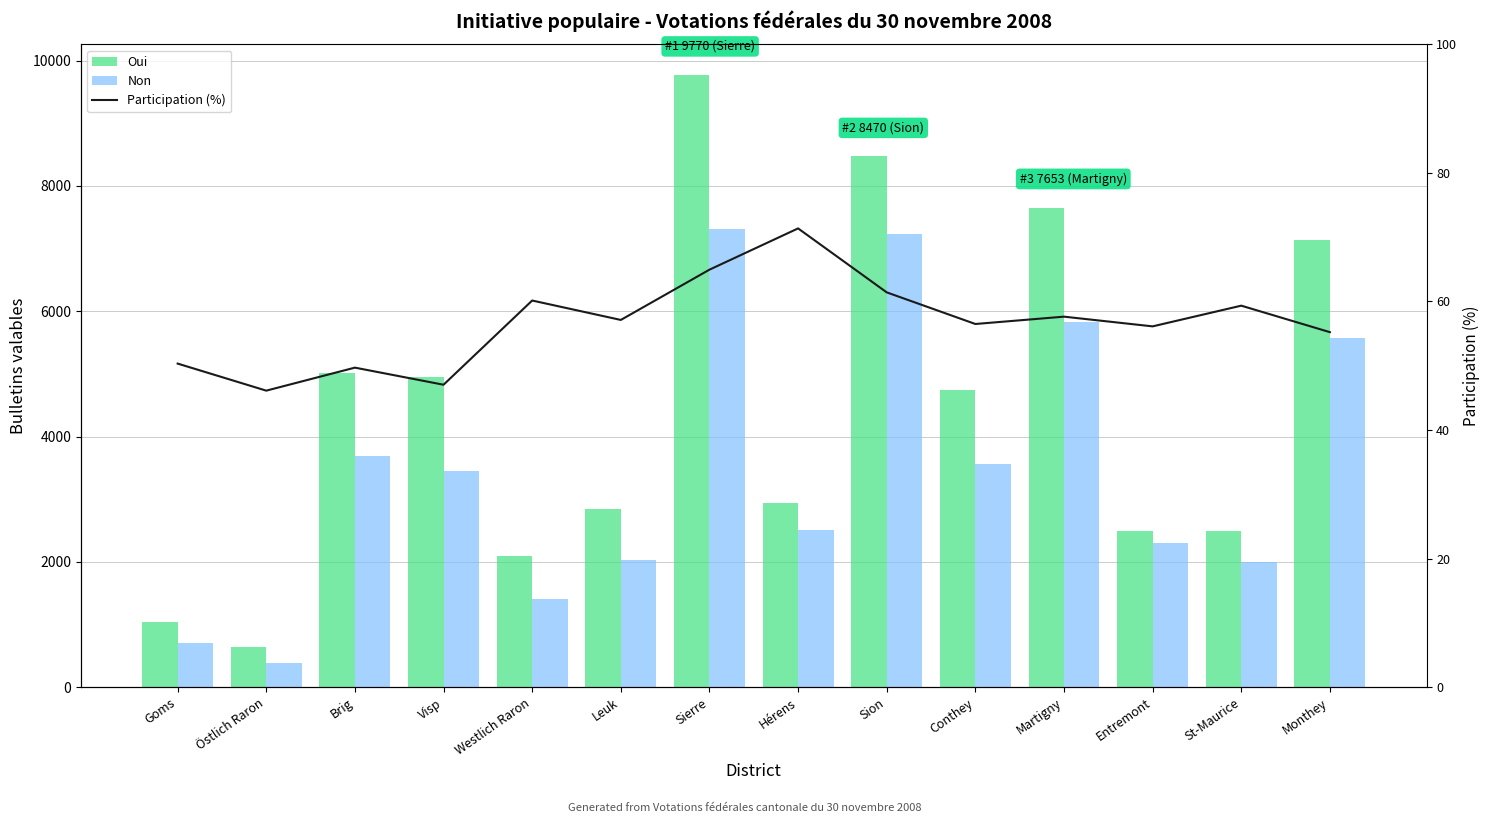

What is the average value of the Oui series?

4449.2